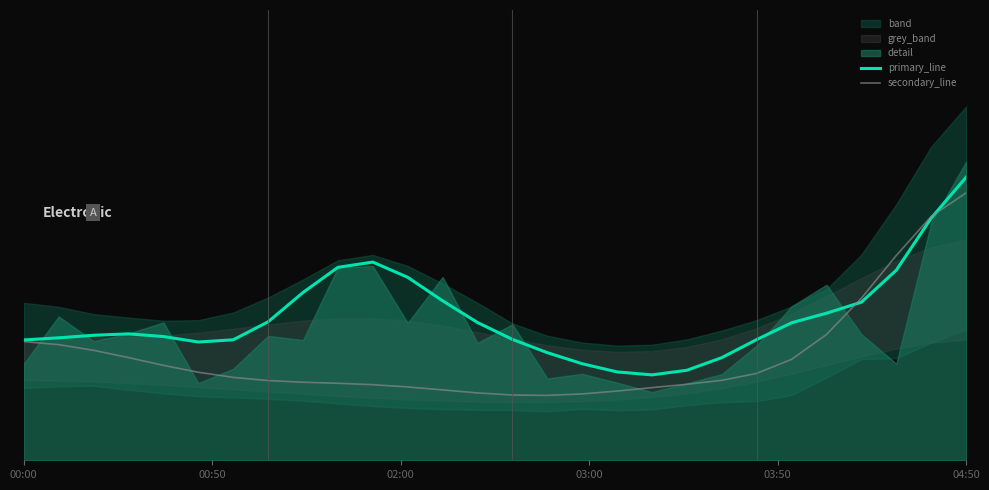

What is the sum of all secondary_line values?

16.3